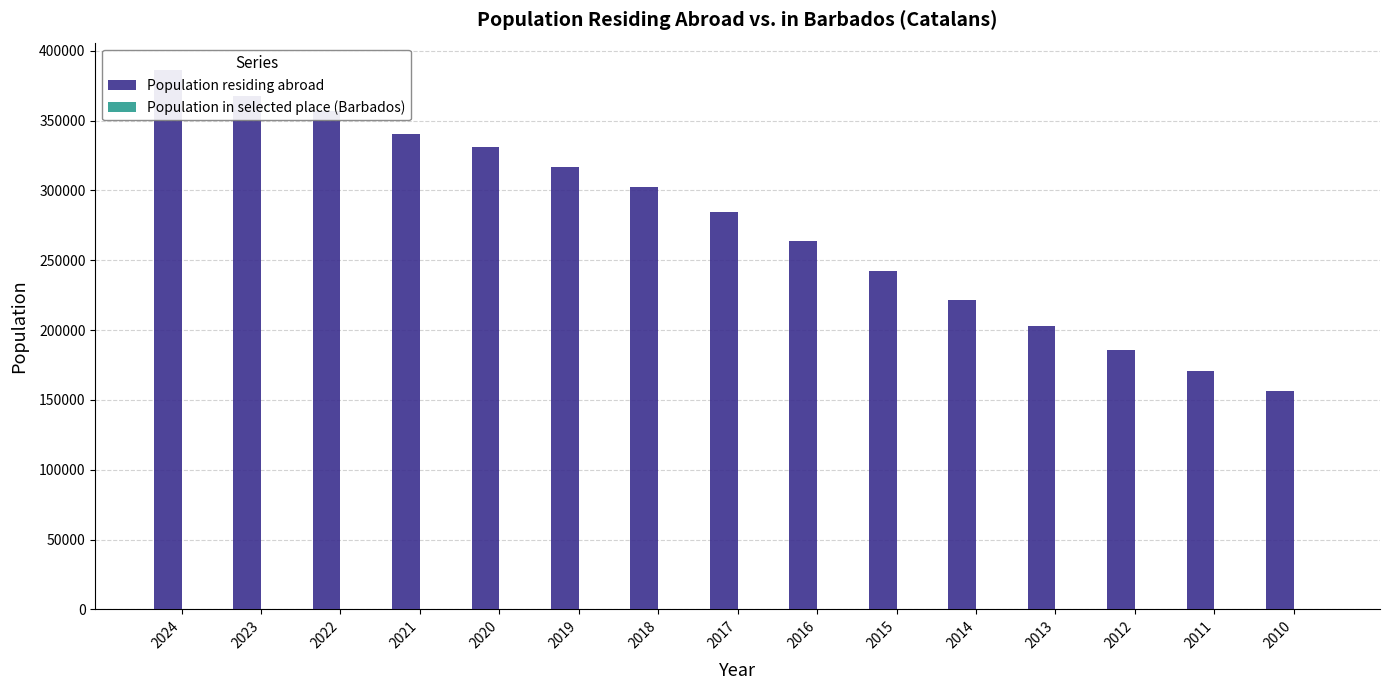

Are the bars grouped side by side (vs. stacked)?

Yes